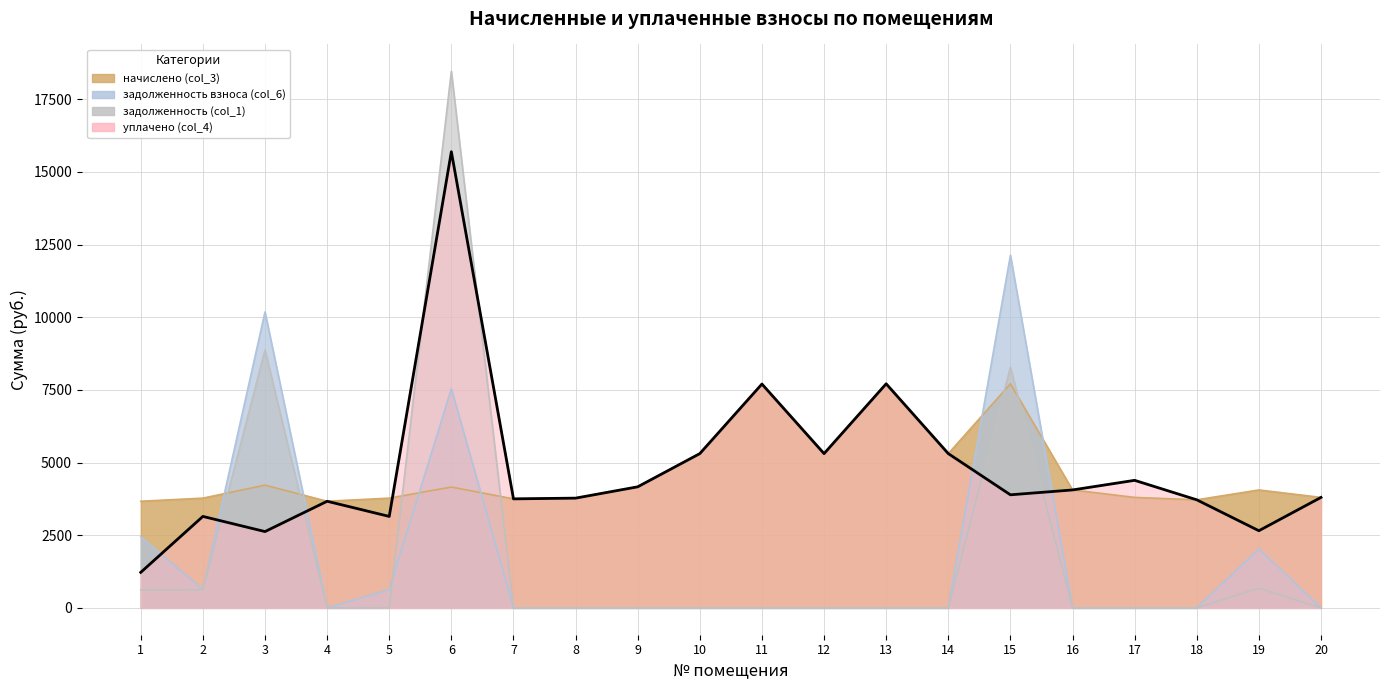

At which category is the sum across all series the highest?

6